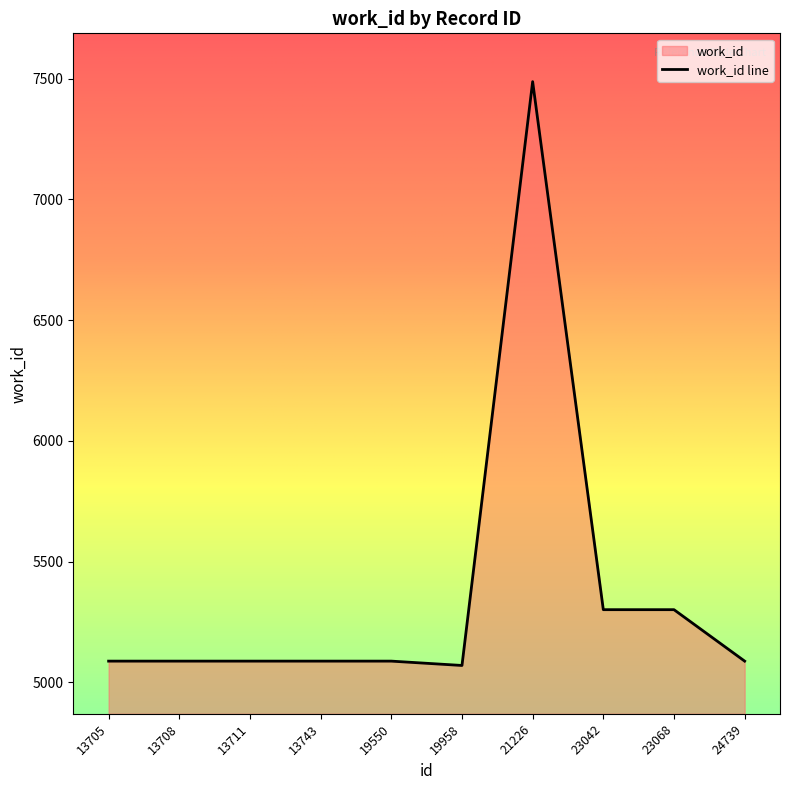

Which category has the highest value across all series?

21226